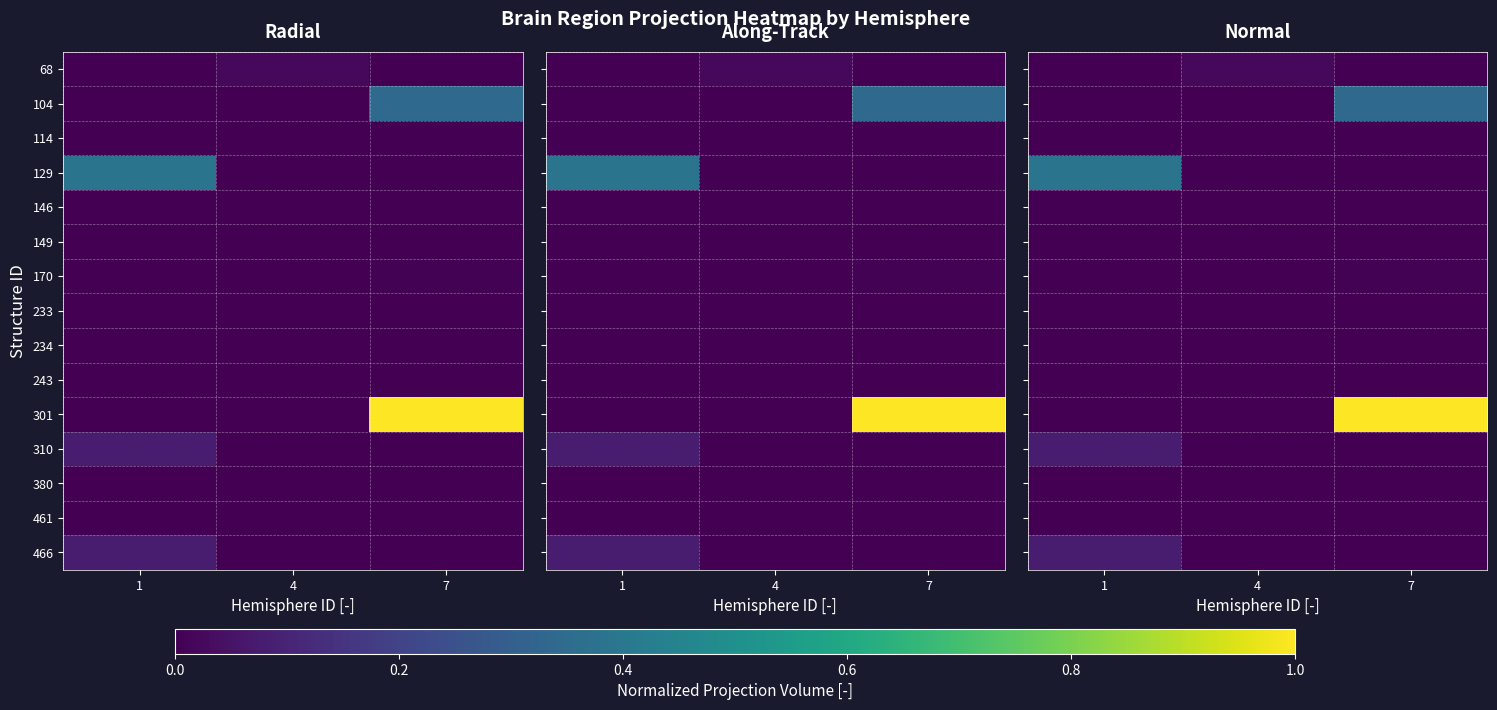

Between 4 and 7, which series saw the biggest shift?

301